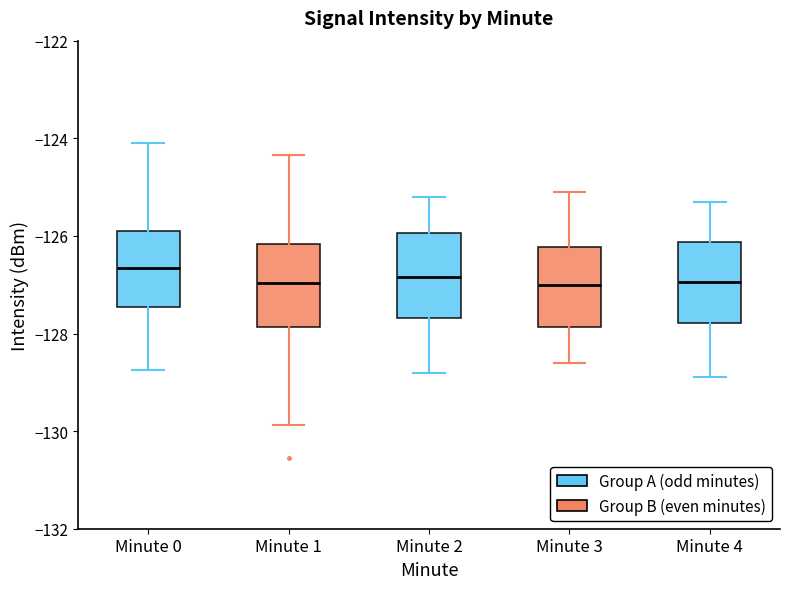

Where is the lower edge of the box for Minute 0 on the y-axis? The values are not printed on the chart, so give them approximately, as read against the axis.

-127.4